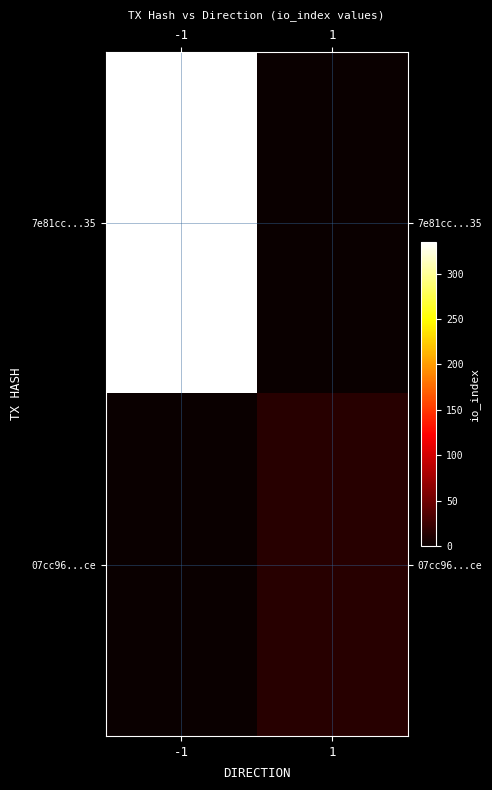

Which series has the largest range (max minus min)?

7e81cc...35